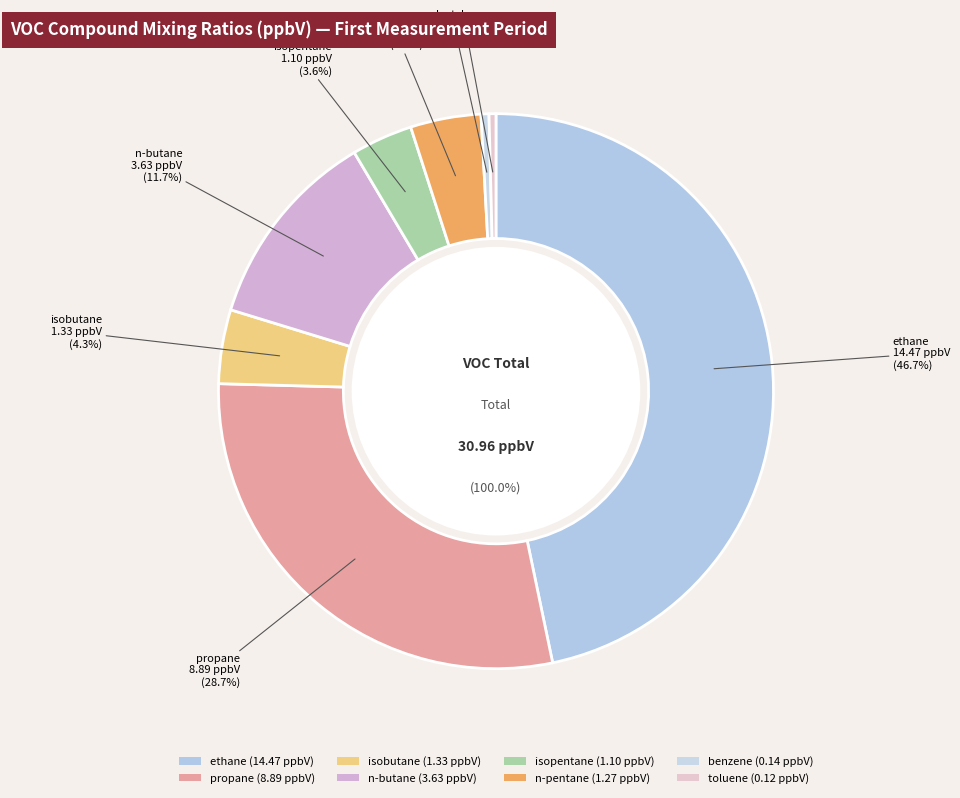

What percentage is the isobutane slice, to the nearest percent?

4%